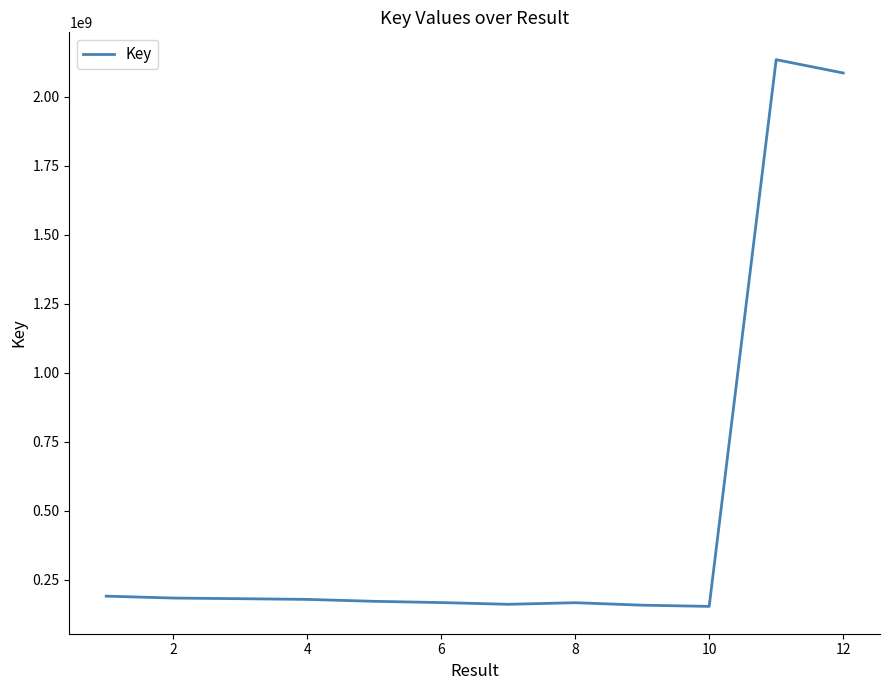

What is the difference between the maximum and minimum values?

1980949786